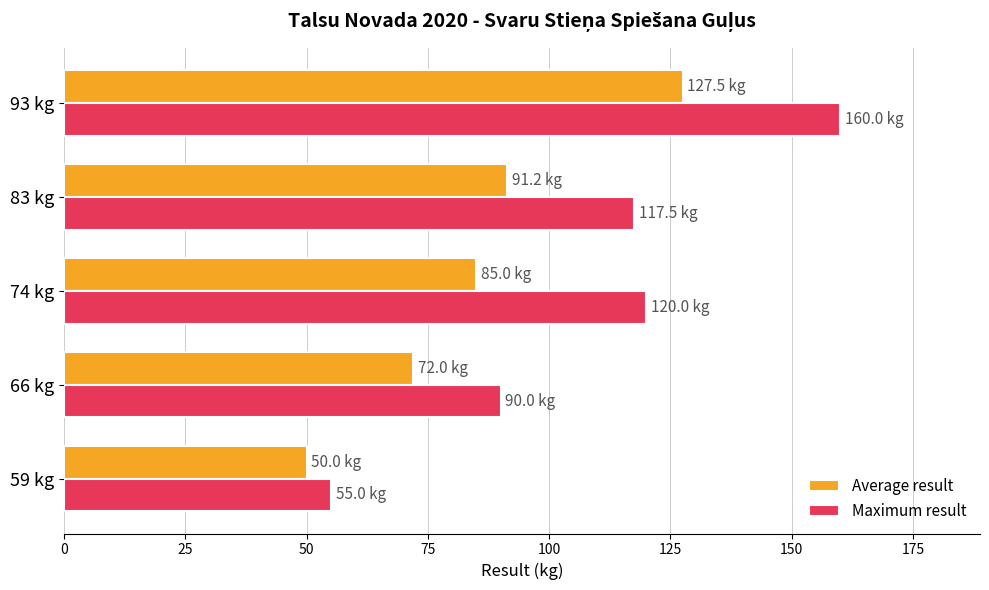

Which series has the largest range (max minus min)?

Maximum result